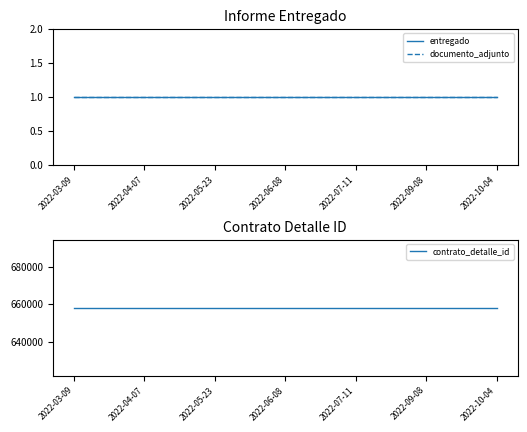

True or false: documento_adjunto has a value of 1 at 2022-04-07.

True